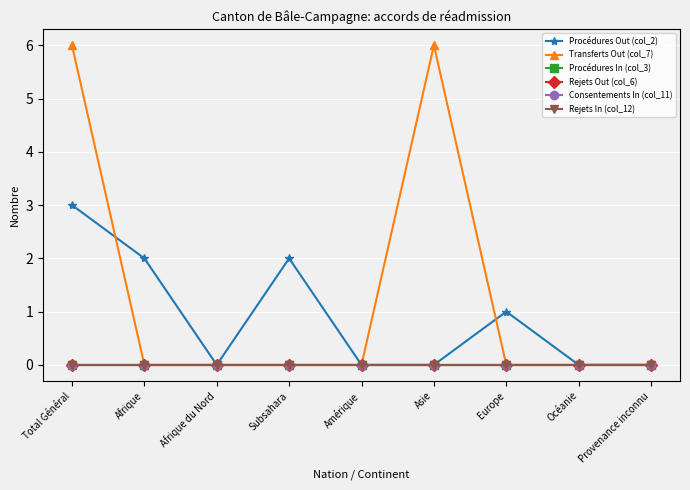

Does the chart have visible grid lines?

Yes